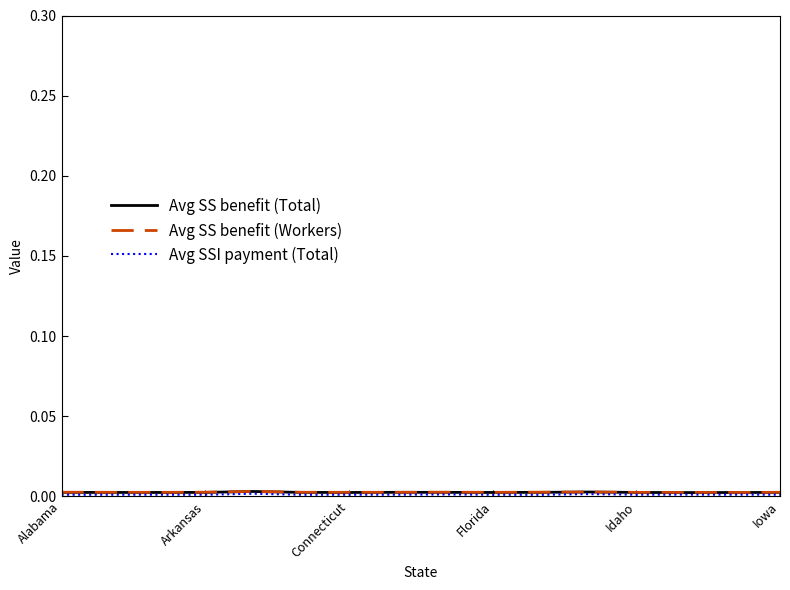

True or false: Avg SSI payment (Total) has more than 1 points higher than both neighbors.

True